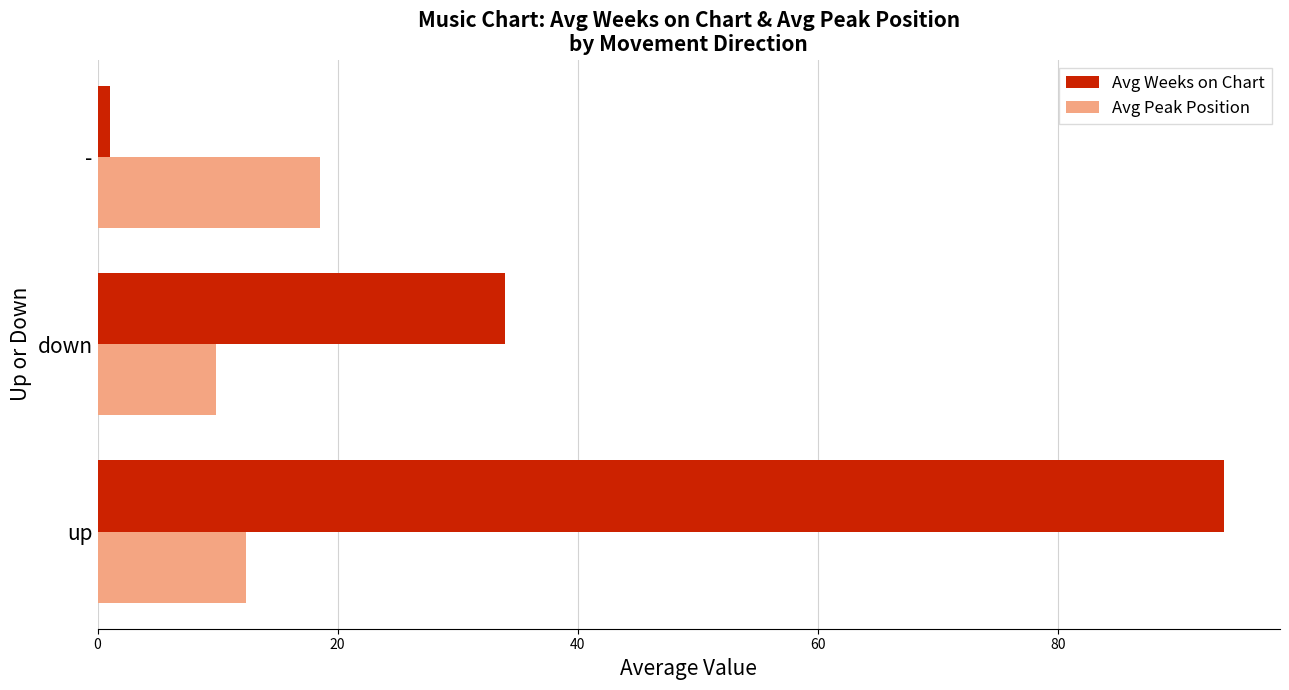

True or false: Avg Peak Position has a value of 2.8 at up.

False